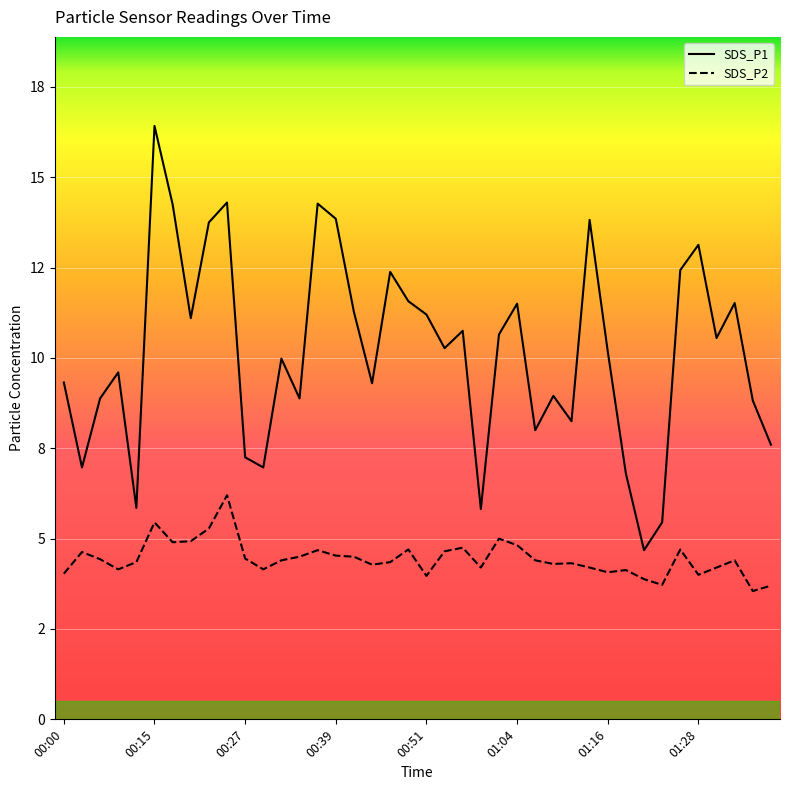

At how many categories does at least one series exceed 14?

4